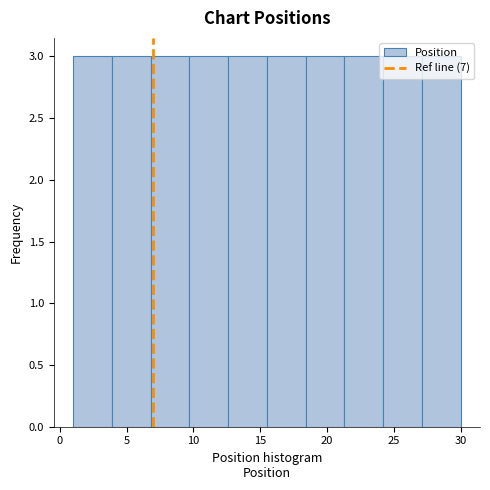

Reading left to right, transcribe this chart: for each bar, give the range it covers on the x-axis and its height. Neither the bar edges nor the heights are printed on the chart, so give them approximately, as read against the axes.

1.0 to 3.9: 3
3.9 to 6.8: 3
6.8 to 9.7: 3
9.7 to 12.6: 3
12.6 to 15.5: 3
15.5 to 18.4: 3
18.4 to 21.3: 3
21.3 to 24.2: 3
24.2 to 27.1: 3
27.1 to 30.0: 3